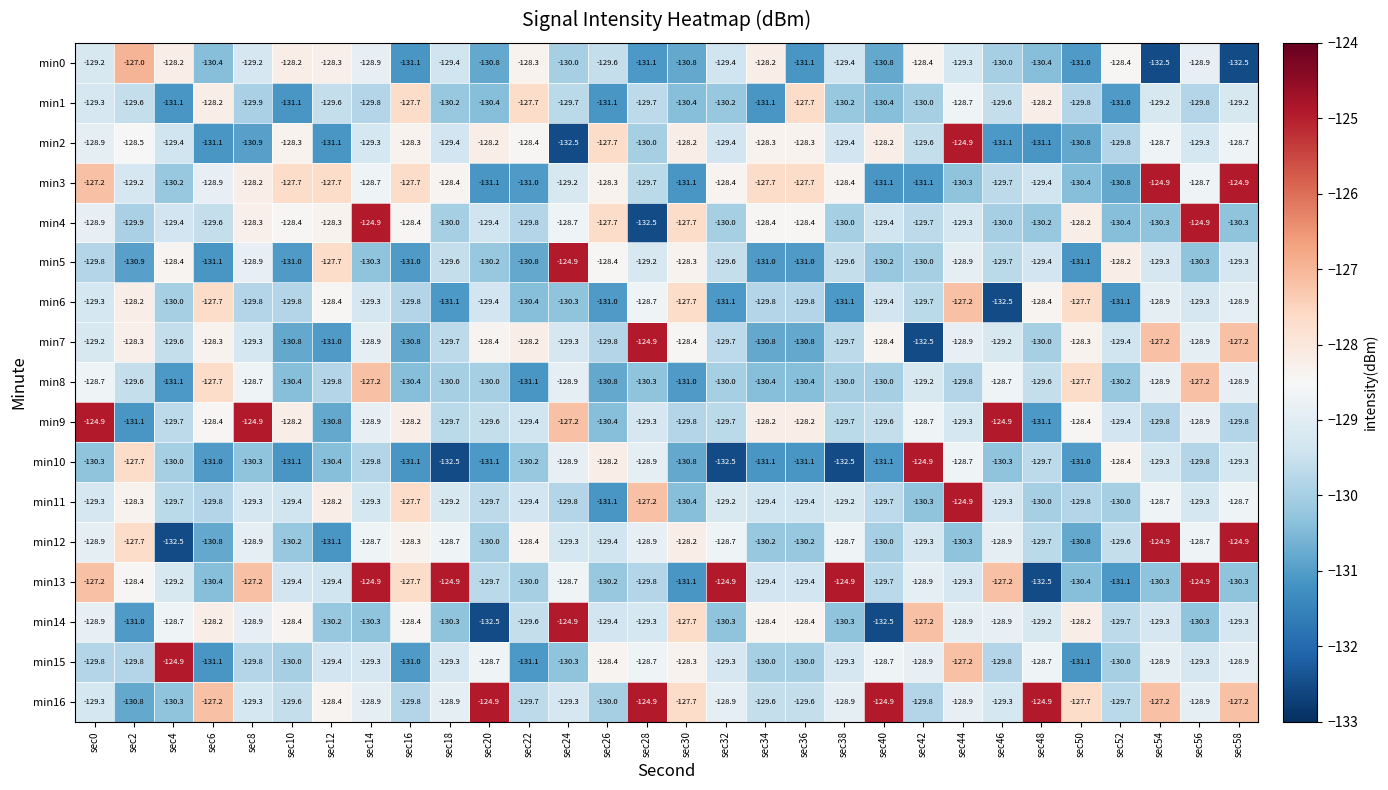

At which label does min10 reach its peak?

sec42